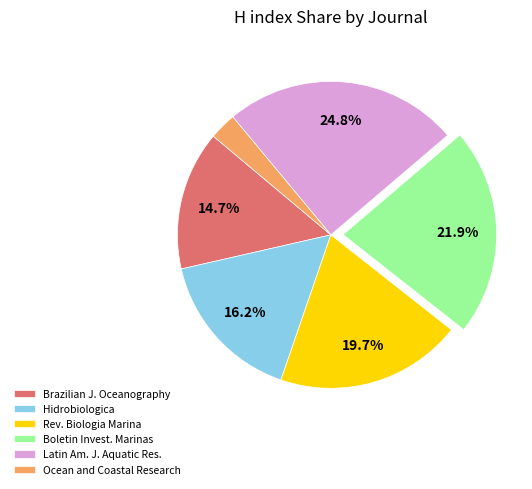

To the nearest percent, what portion does Ocean and Coastal Research represent?

3%